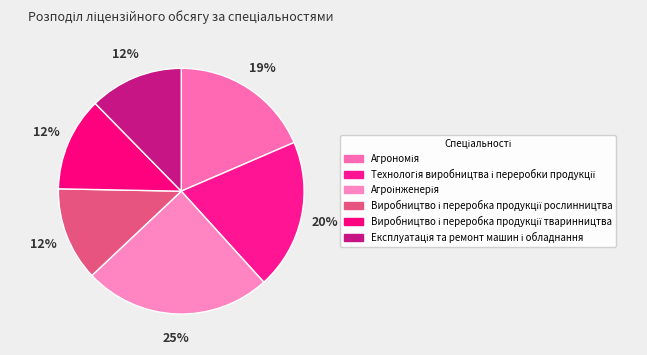

Which slice is the smallest?

Виробництво і переробка продукції рослинництва